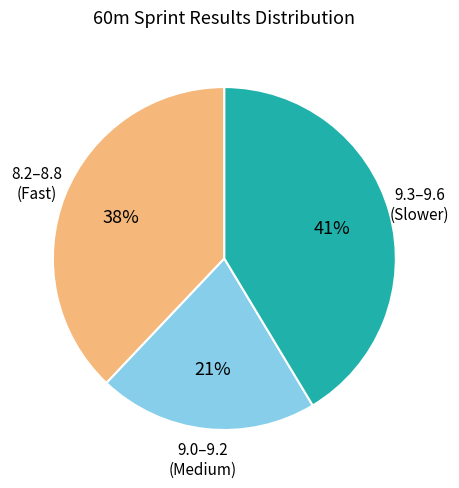

To the nearest percent, what is the average slice percentage?

33%